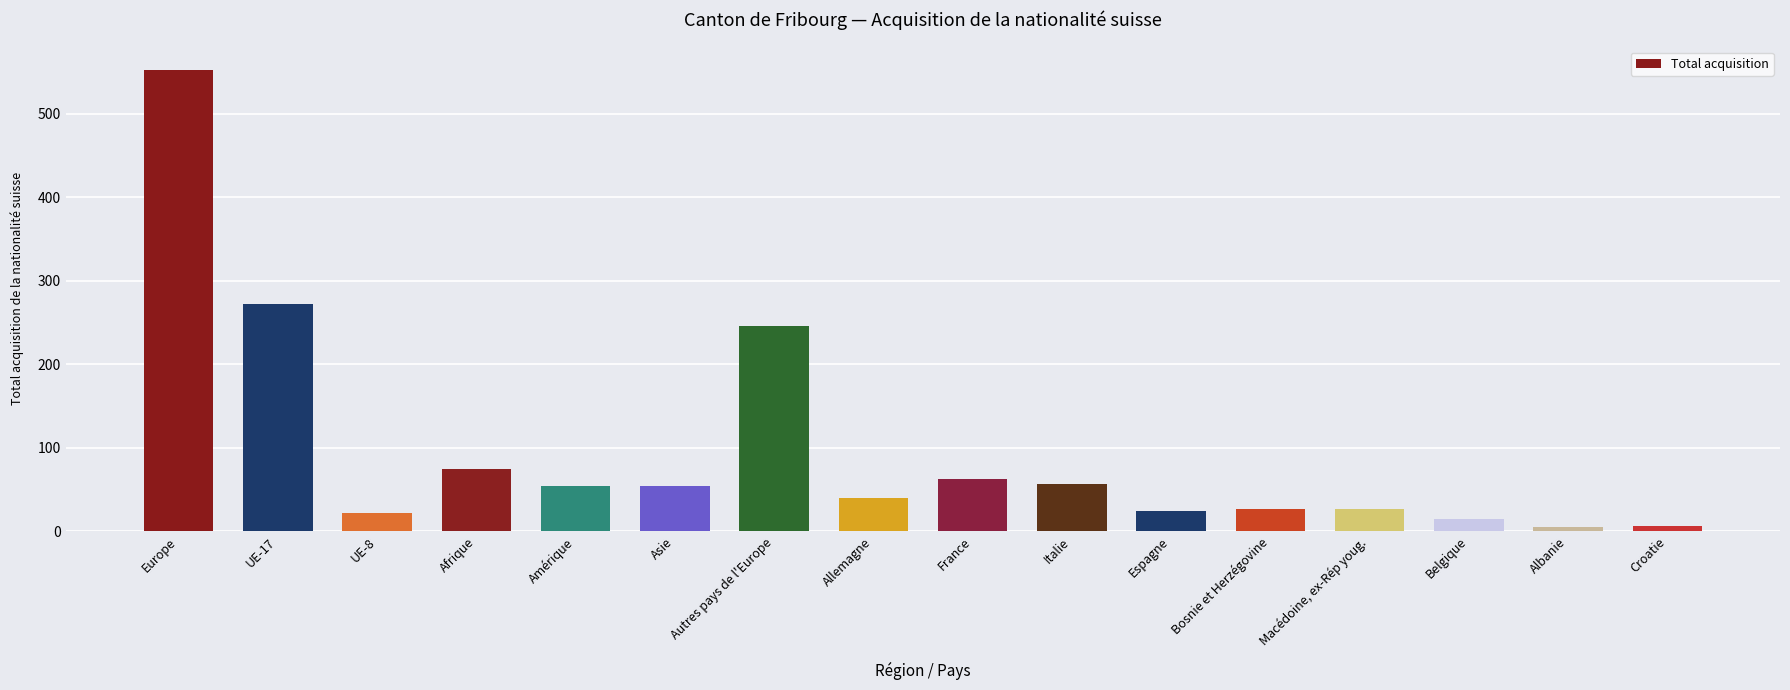

What is the label of the 6th bar from the left?

Asie